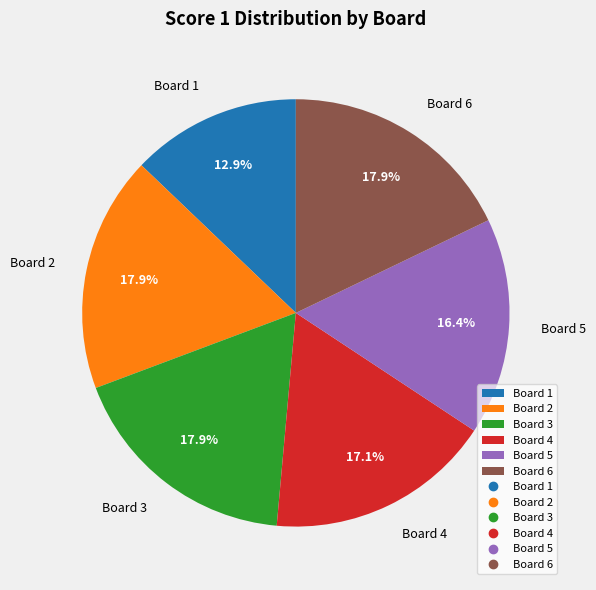

Is it true that Board 3 is 29% of the pie?

False